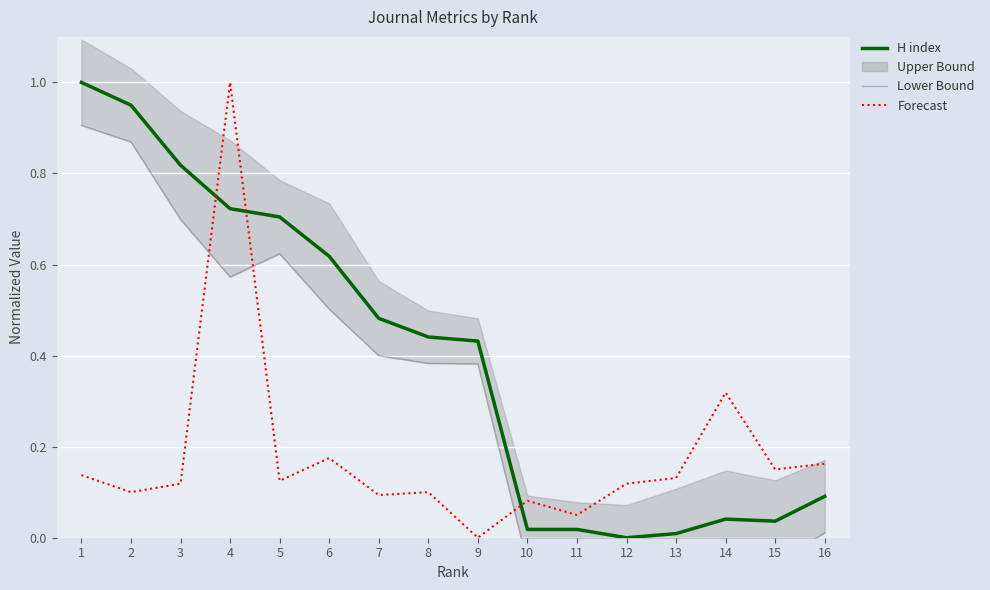

Where do H index and Forecast first cross each other?

3 and 4